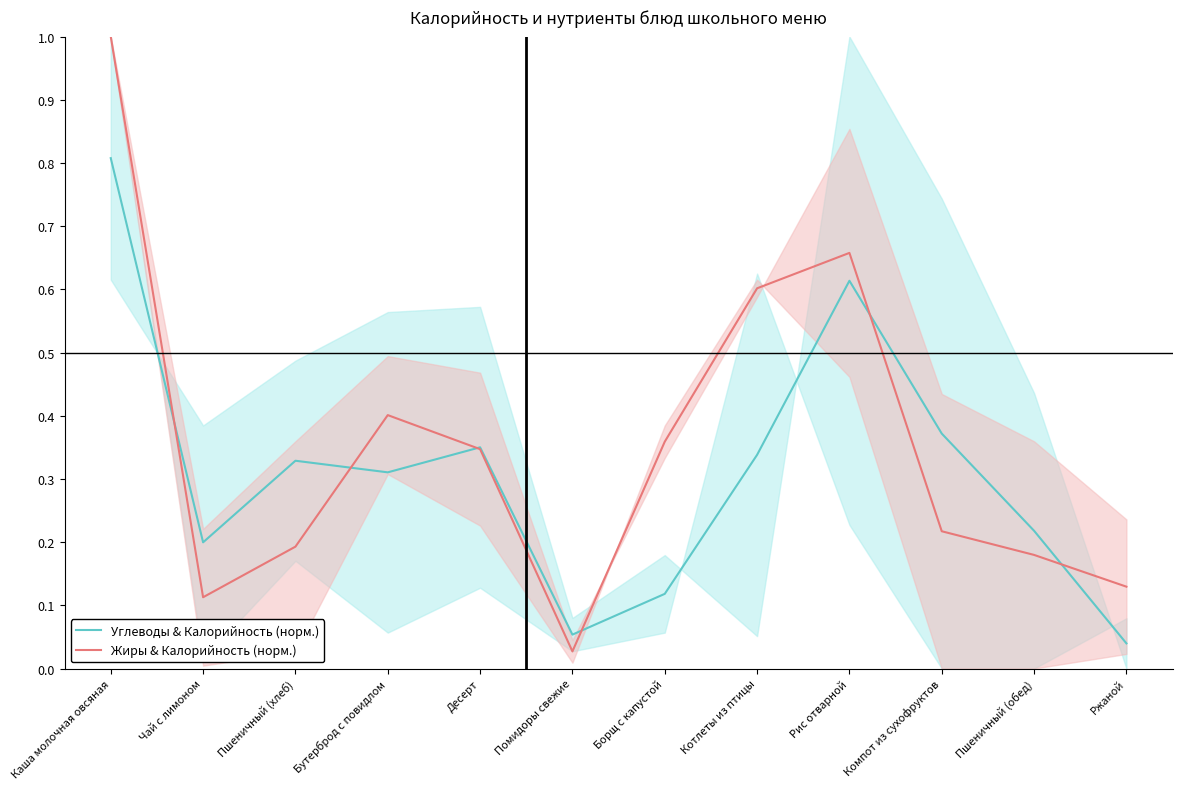

In Жиры & Калорийность (норм.), how many points are higher than both neighbors (excluding endpoints)?

2